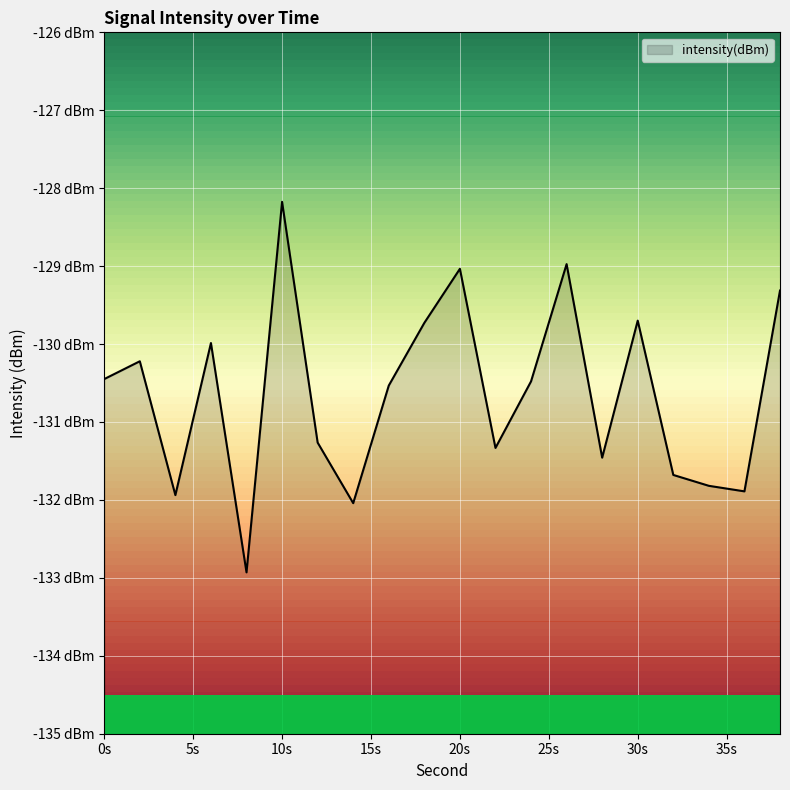

What is the value of the 1st point from the left?

-130.4